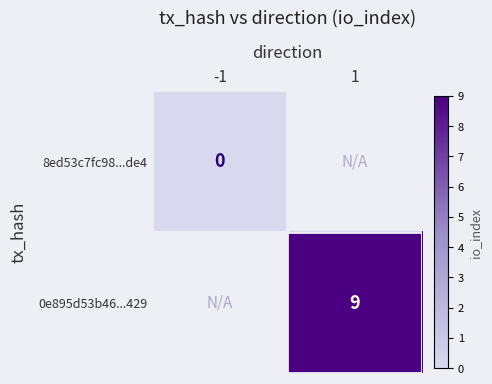

Is the value of 0e895d53b46...429 at 1 greater than the value of 8ed53c7fc98...de4 at -1?

Yes